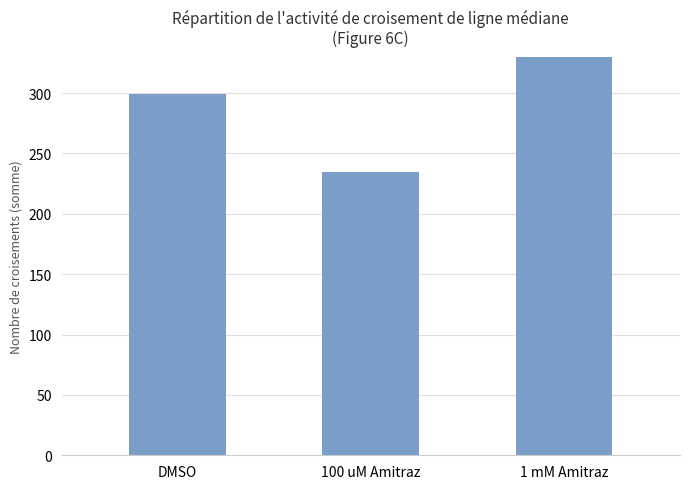

Is it true that the value at 100 uM Amitraz is 235?

True